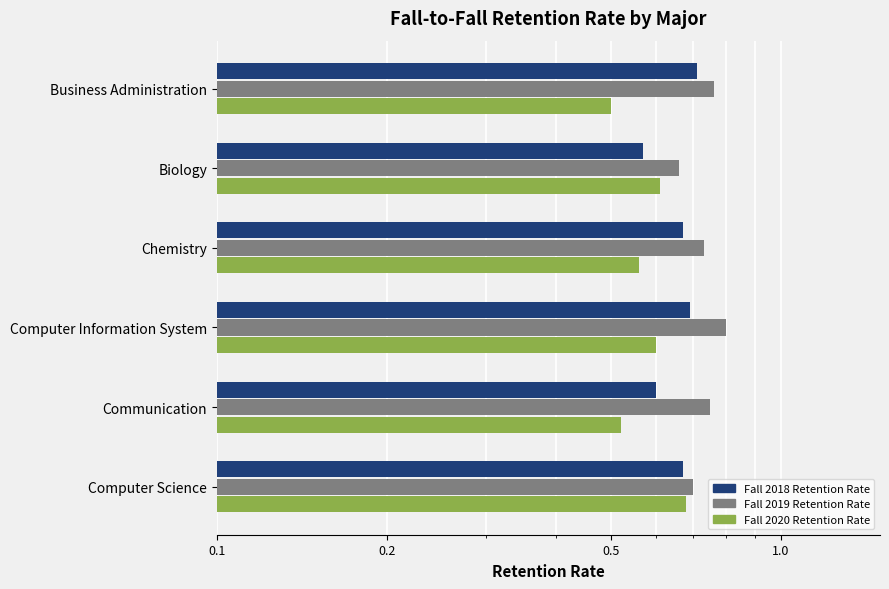

Reading left to right, what are all the values shown in this chart?

Fall 2018 Retention Rate: 0.7	0.6	0.7	0.7	0.6	0.7
Fall 2019 Retention Rate: 0.8	0.7	0.7	0.8	0.8	0.7
Fall 2020 Retention Rate: 0.5	0.6	0.6	0.6	0.5	0.7